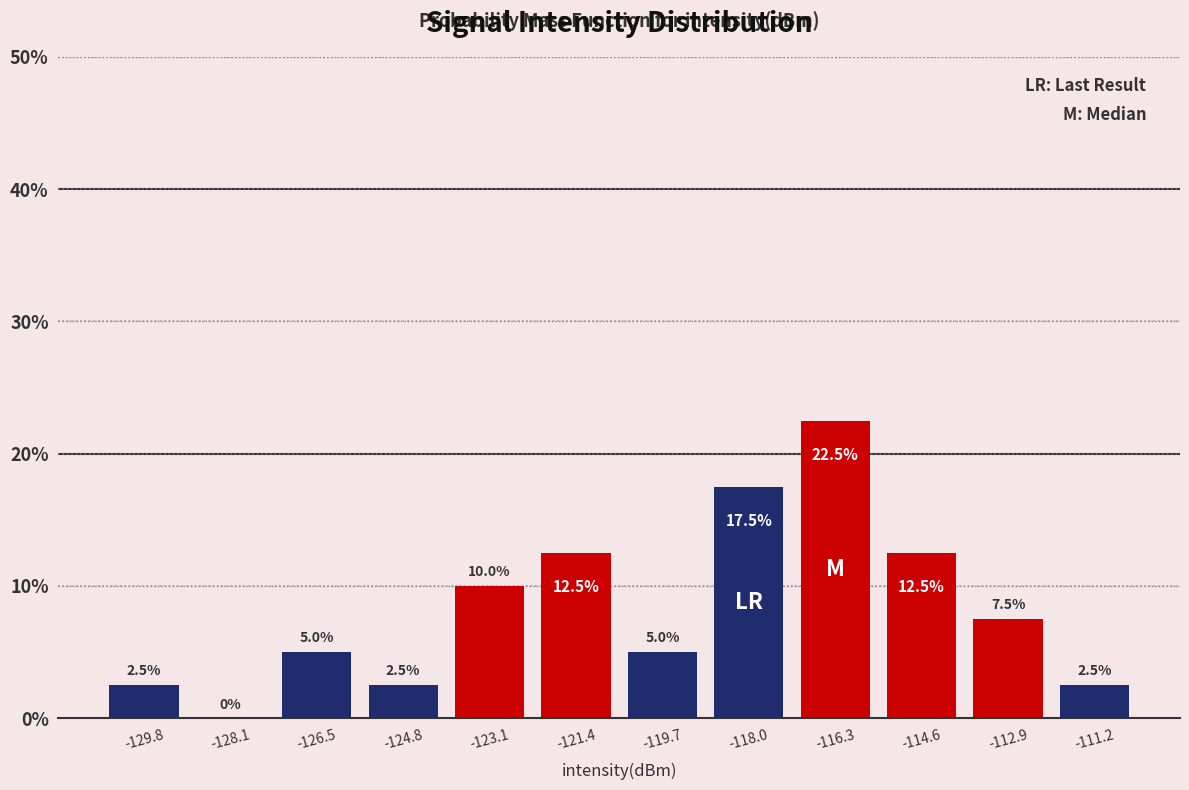

How tall is the bar that spans -118.8 to -117.2 on the x-axis? The bar edges are not printed on the chart, so give them approximately, as read against the axis.

17.5